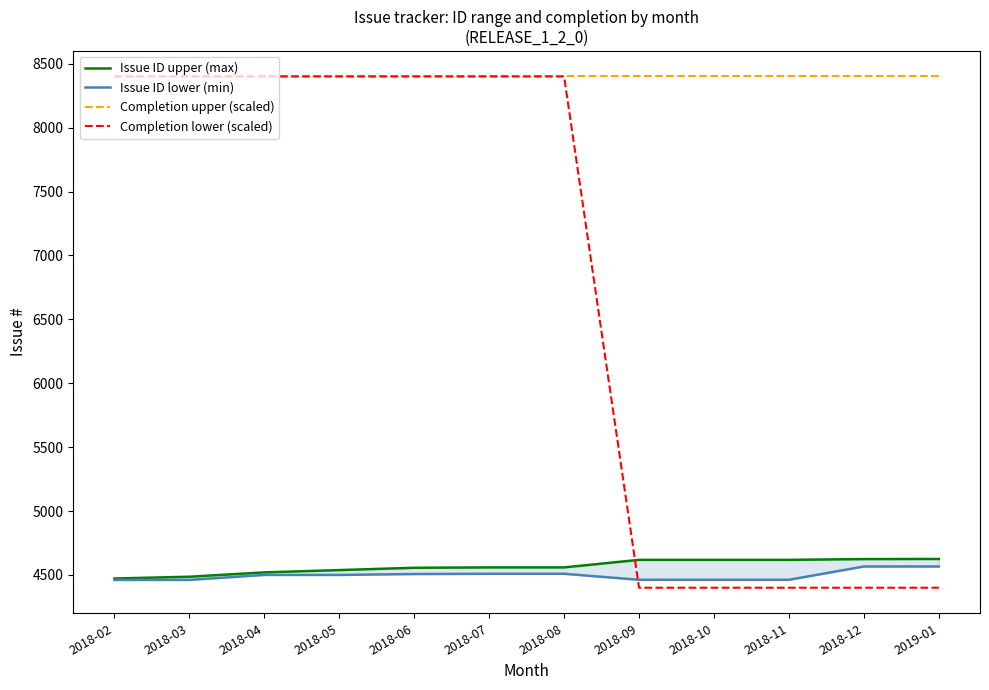

What is the average value of the Issue ID upper (max) series?

4566